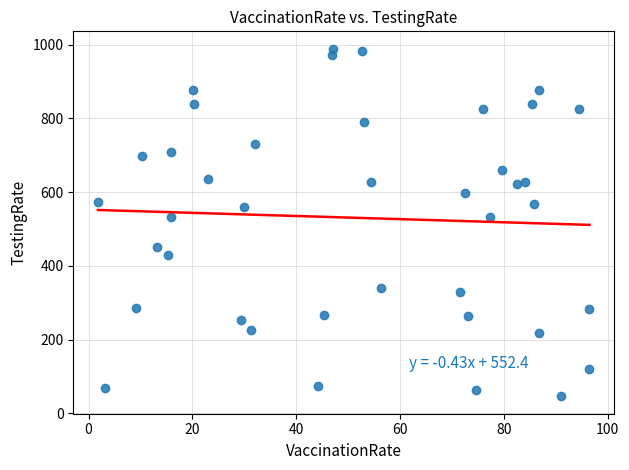

What is the range of X values (max minus min)?

94.7